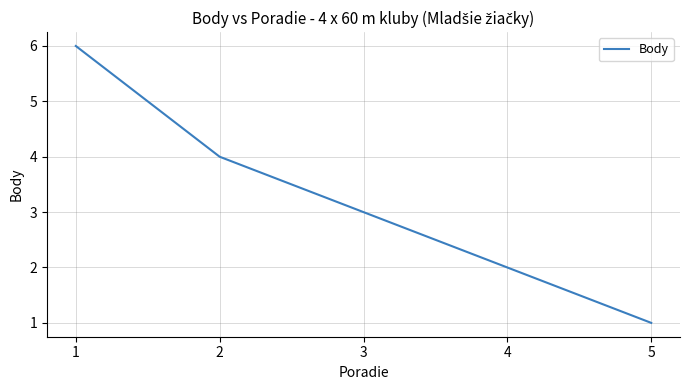

Which label corresponds to the smallest value in the chart?

5